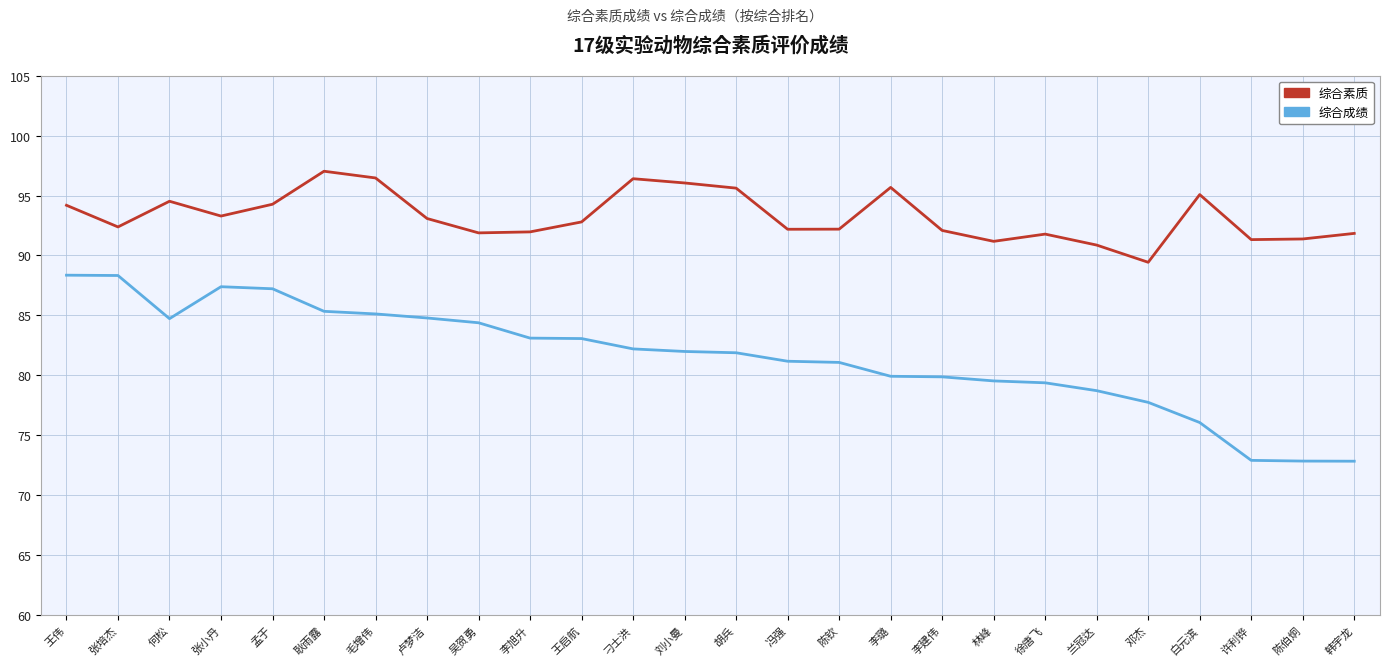

The 综合成绩 series shows 81.9 at 胡兵. True or false?

True